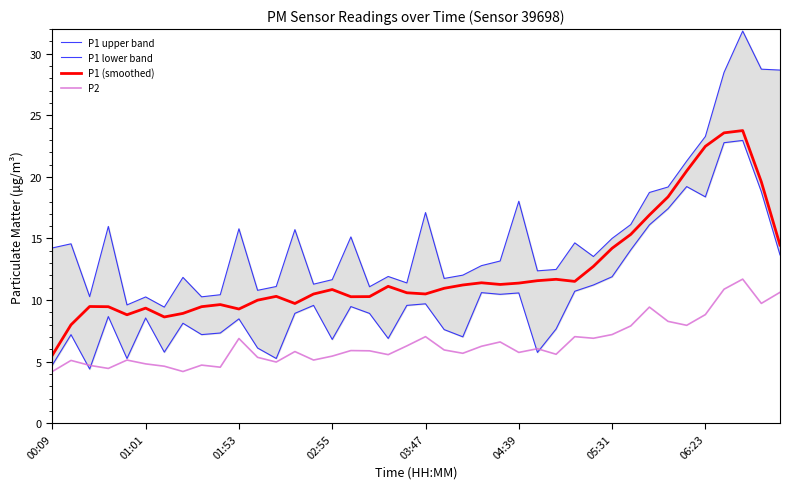

What is the lowest value of the P1 (smoothed) series?

5.5